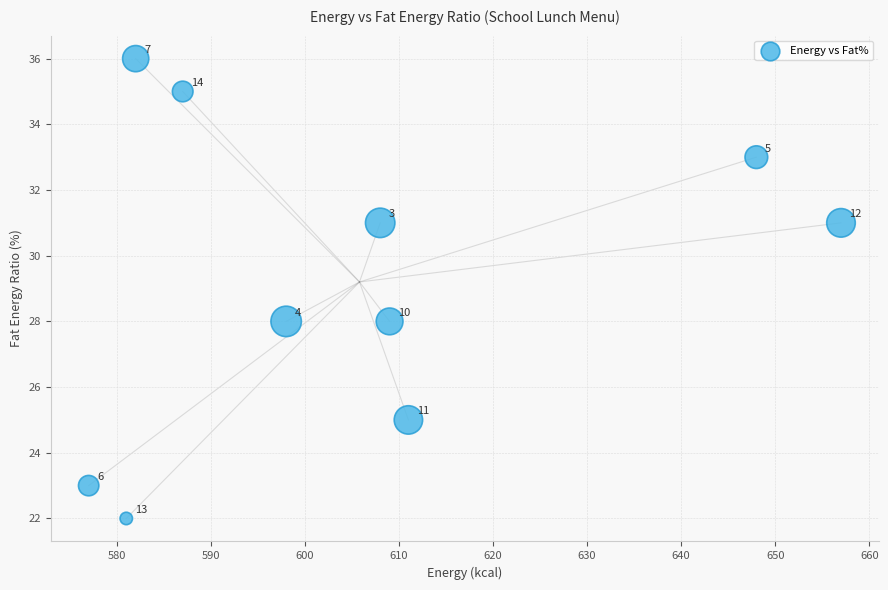

What is the average Y value?

29